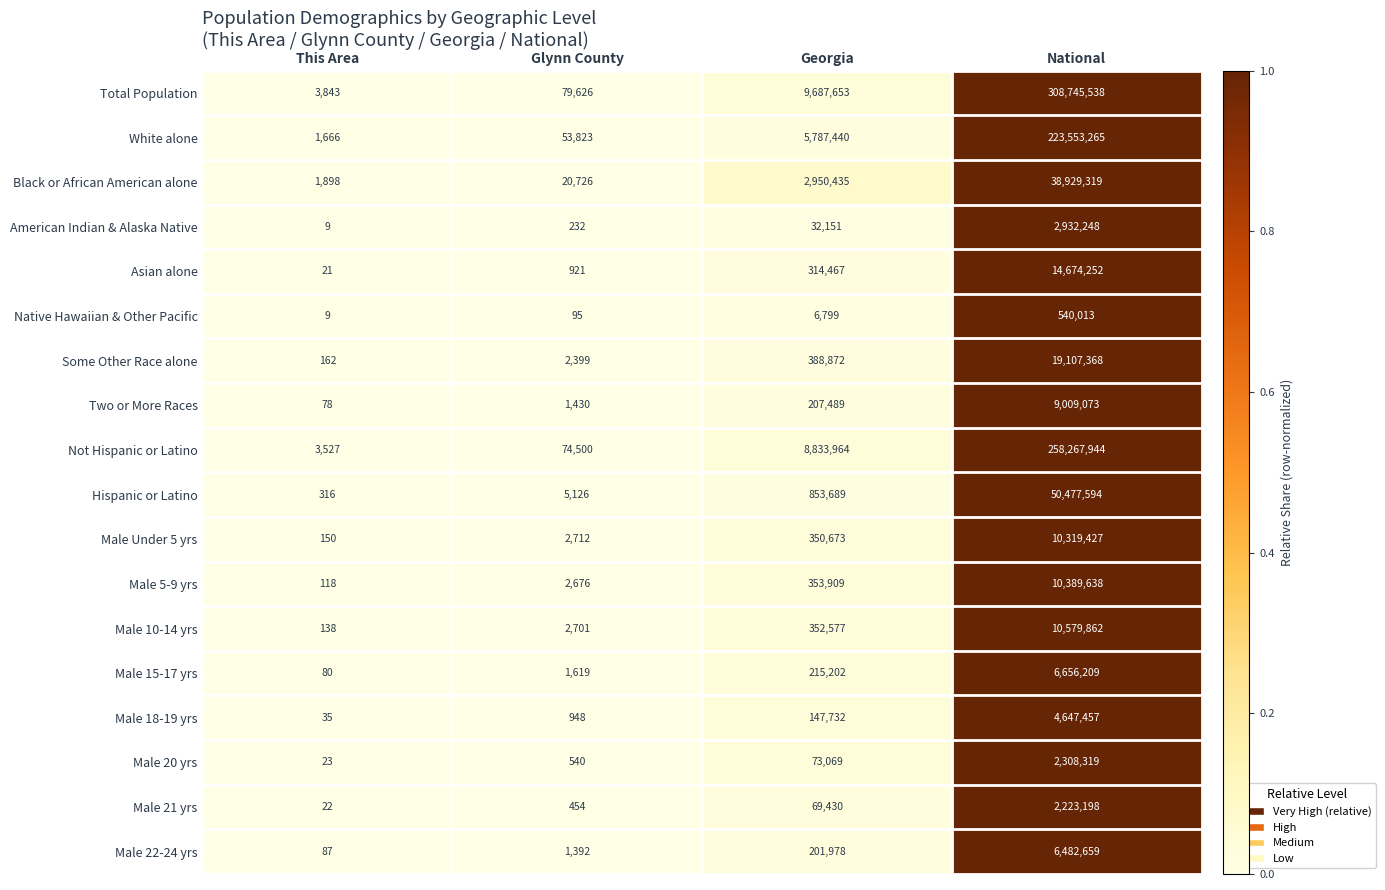

What is the total value across all series at Georgia?

30827529